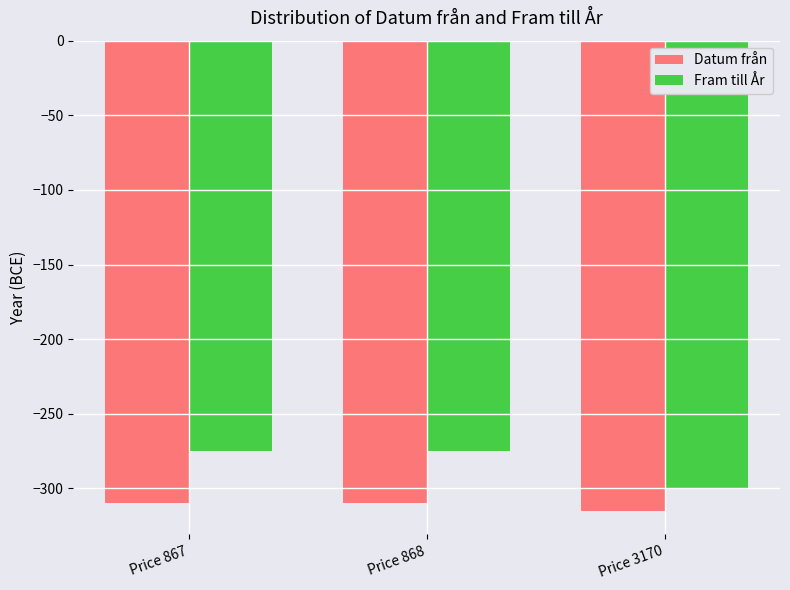

What is the value of the Fram till År bar at the 2nd from the left?

-275